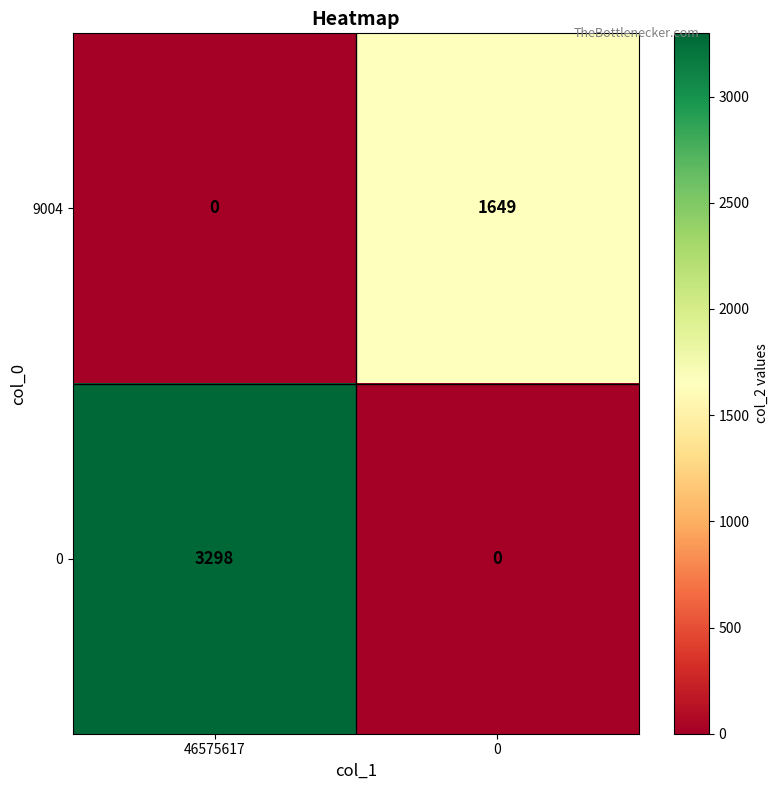

Is it true that 9004 equals 1649 at 0?

True